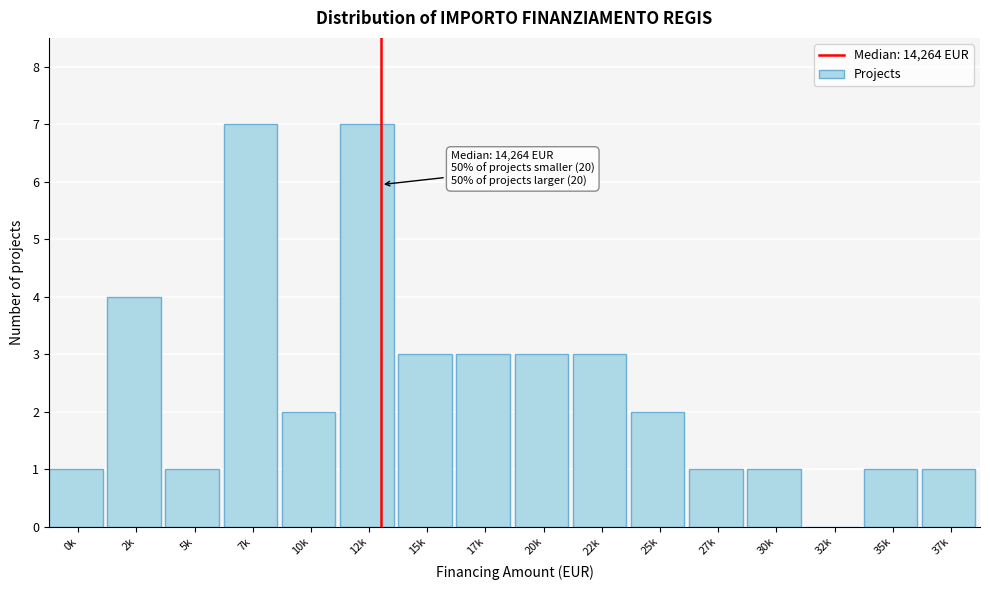

Reading left to right, list all the values displayed in this chart.

0k=1	2k=4	5k=1	7k=7	10k=2	12k=7	15k=3	17k=3	20k=3	22k=3	25k=2	27k=1	30k=1	32k=0	35k=1	37k=1